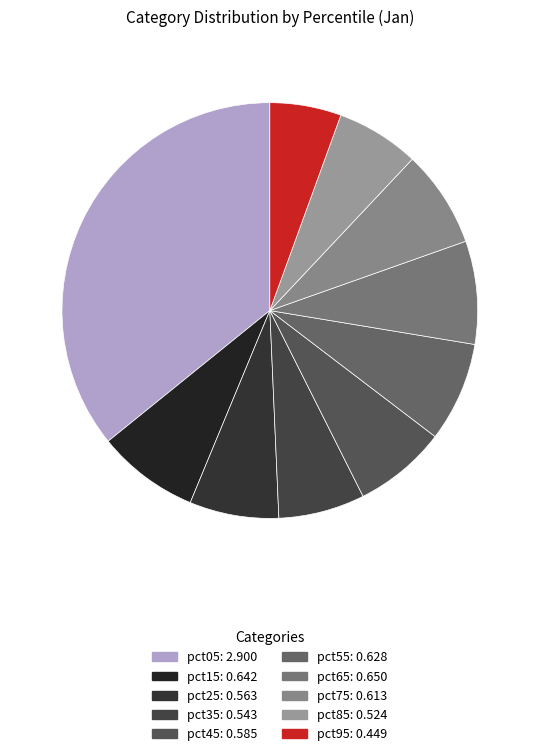

The pct65 slice represents 1% of the pie. True or false?

False